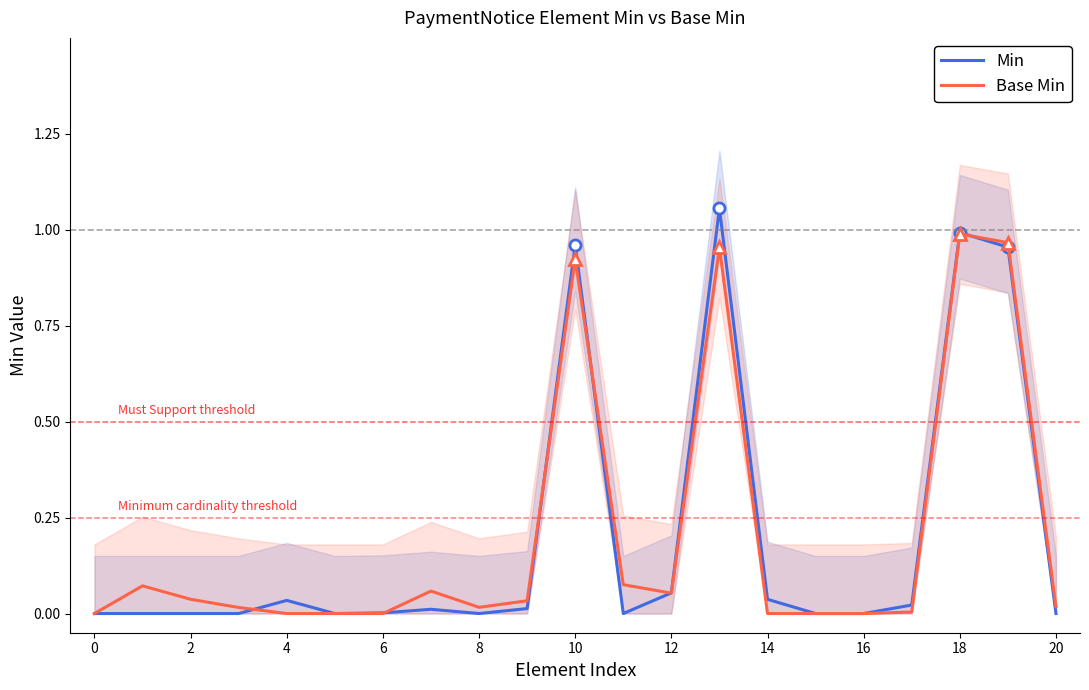

How many times do Base Min and Min cross each other?

6